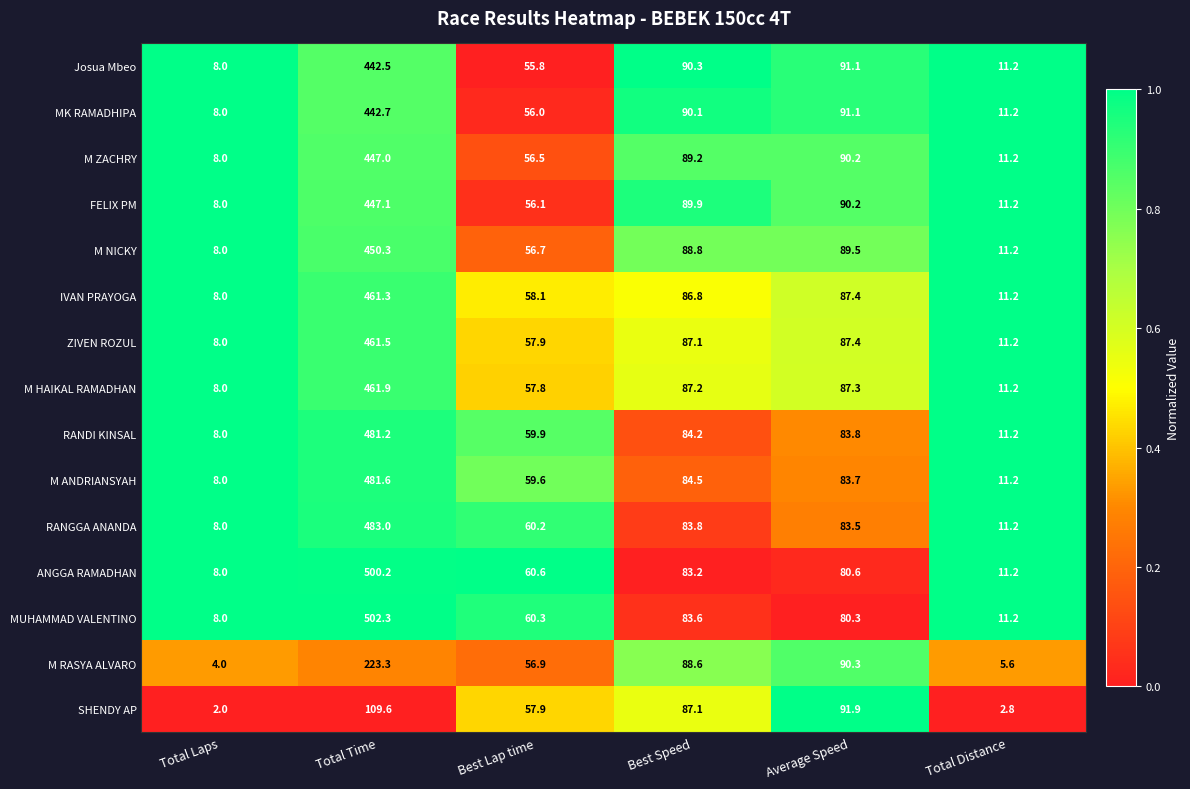

Which series has the largest total across all categories?

MUHAMMAD VALENTINO